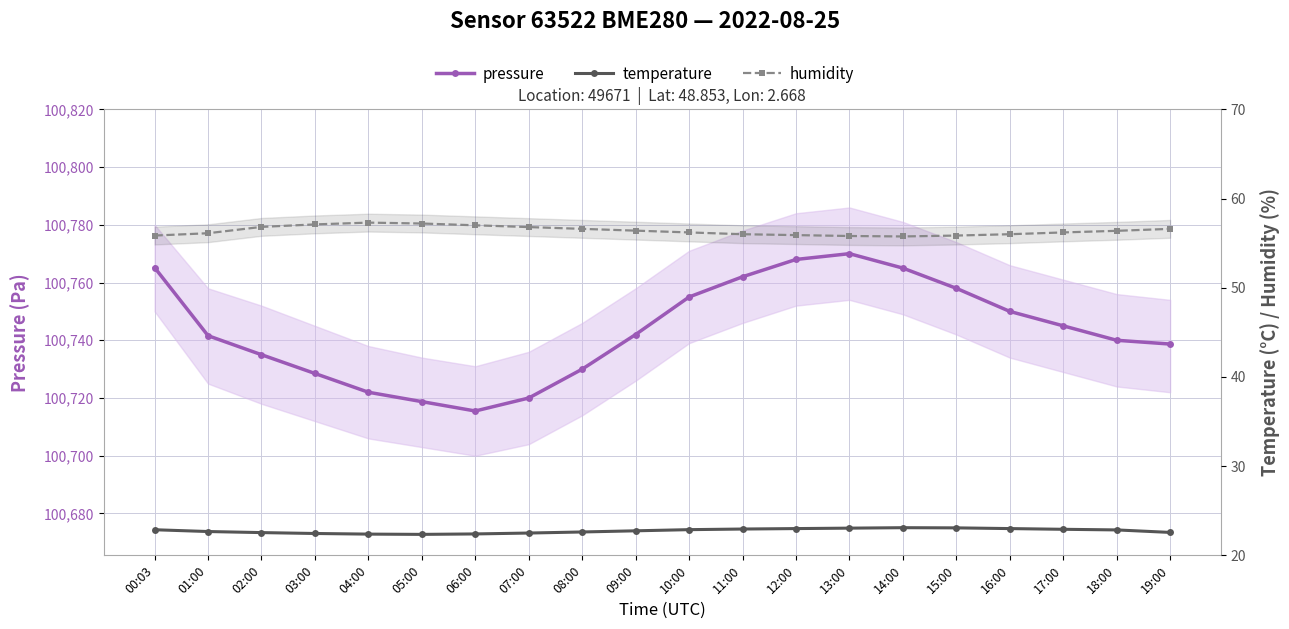

List the series in order of their peak value, highest first.

pressure, humidity, temperature